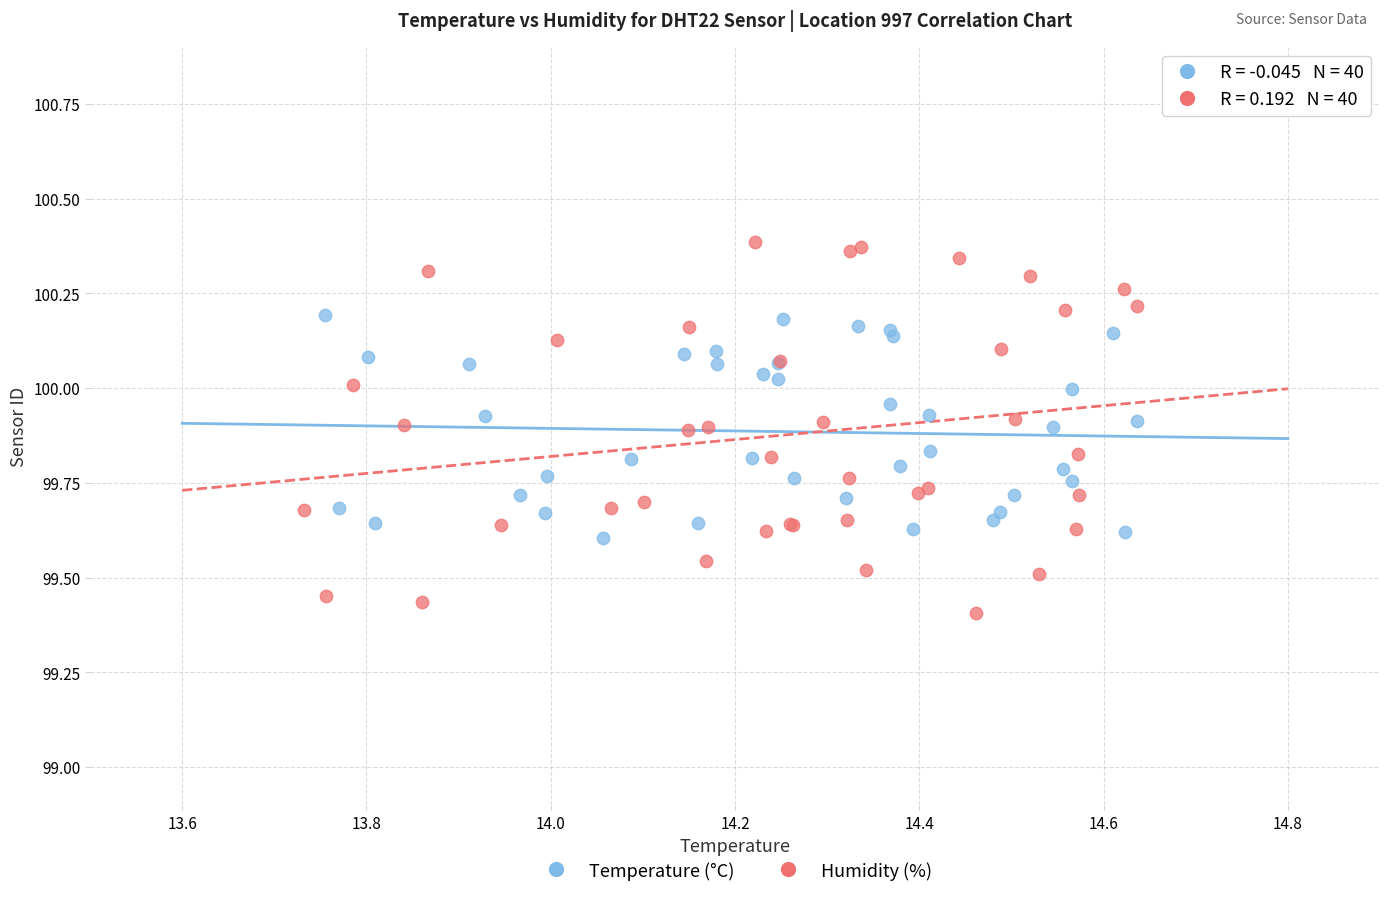

Which series has the largest Y range (max minus min)?

Humidity (%)